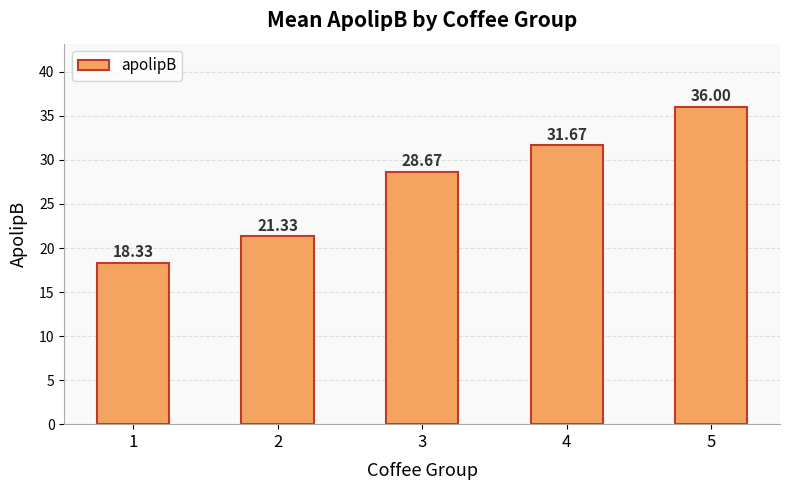

What is the sum of all values?

136.0